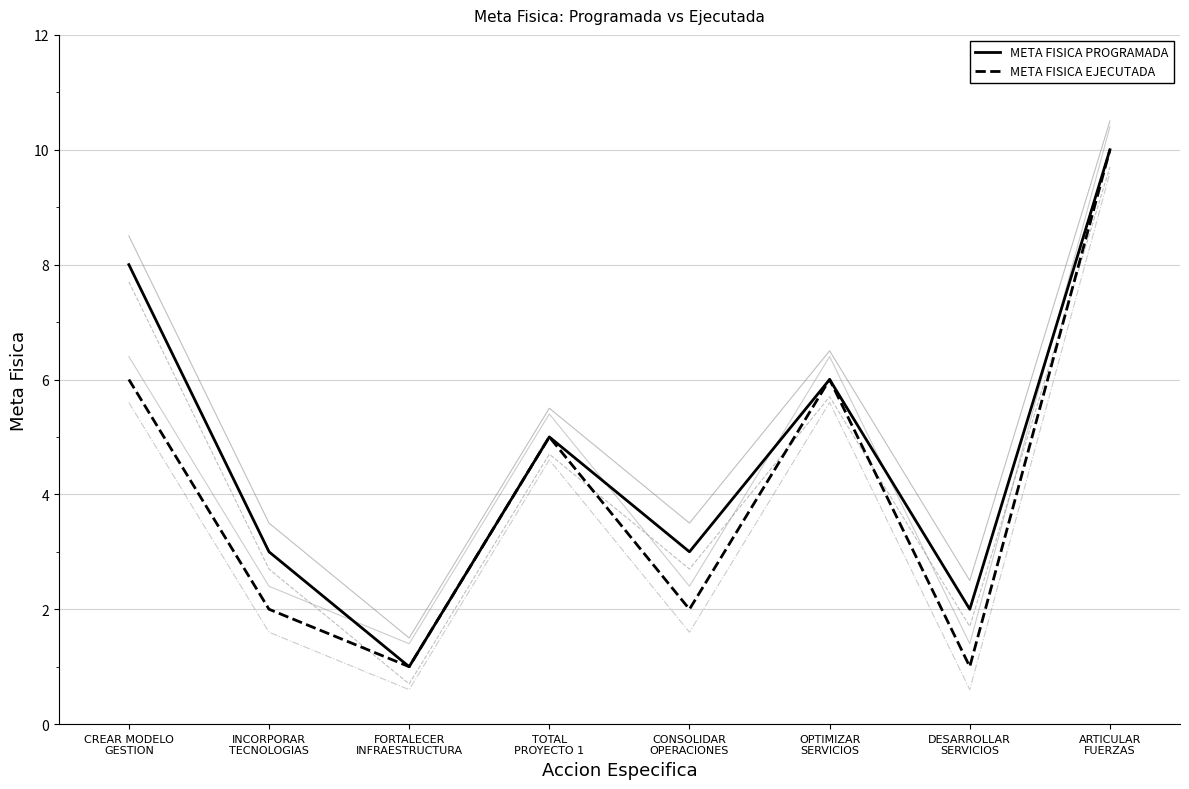

What is the maximum value shown in the chart?

10